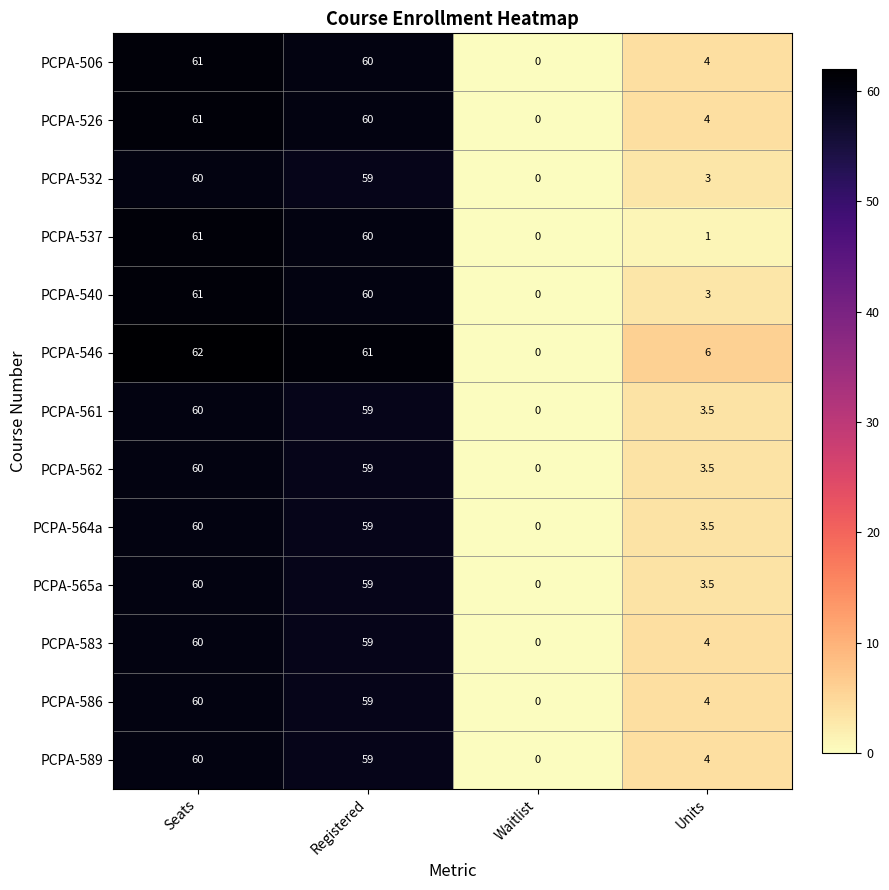

Rank the categories by PCPA-564a value from lowest to highest.

Waitlist, Units, Registered, Seats